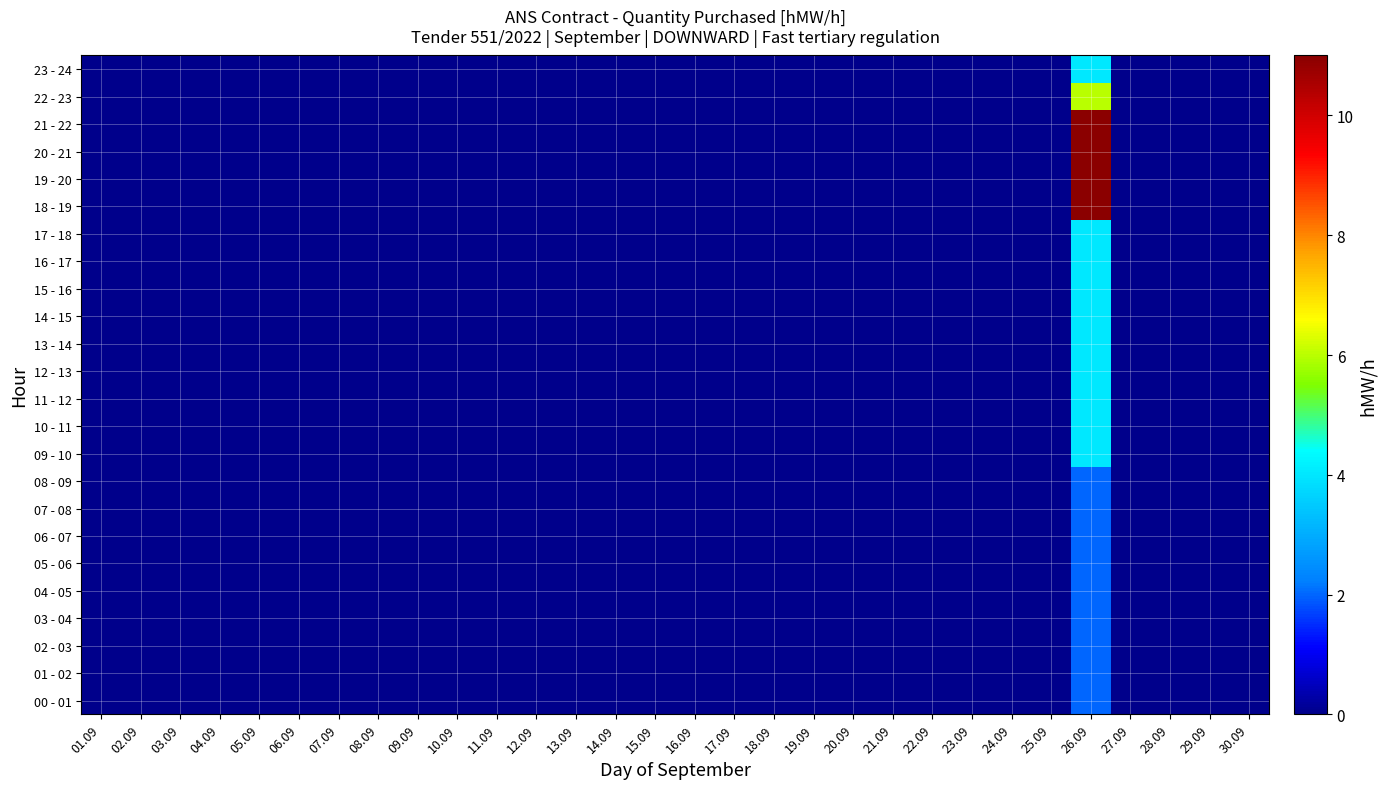

Reading right to left, transcribe all the data shown in this chart.

00 - 01: 30.09=0	29.09=0	28.09=0	27.09=0	26.09=2	25.09=0	24.09=0	23.09=0	22.09=0	21.09=0	20.09=0	19.09=0	18.09=0	17.09=0	16.09=0	15.09=0	14.09=0	13.09=0	12.09=0	11.09=0	10.09=0	09.09=0	08.09=0	07.09=0	06.09=0	05.09=0	04.09=0	03.09=0	02.09=0	01.09=0
01 - 02: 30.09=0	29.09=0	28.09=0	27.09=0	26.09=2	25.09=0	24.09=0	23.09=0	22.09=0	21.09=0	20.09=0	19.09=0	18.09=0	17.09=0	16.09=0	15.09=0	14.09=0	13.09=0	12.09=0	11.09=0	10.09=0	09.09=0	08.09=0	07.09=0	06.09=0	05.09=0	04.09=0	03.09=0	02.09=0	01.09=0
02 - 03: 30.09=0	29.09=0	28.09=0	27.09=0	26.09=2	25.09=0	24.09=0	23.09=0	22.09=0	21.09=0	20.09=0	19.09=0	18.09=0	17.09=0	16.09=0	15.09=0	14.09=0	13.09=0	12.09=0	11.09=0	10.09=0	09.09=0	08.09=0	07.09=0	06.09=0	05.09=0	04.09=0	03.09=0	02.09=0	01.09=0
03 - 04: 30.09=0	29.09=0	28.09=0	27.09=0	26.09=2	25.09=0	24.09=0	23.09=0	22.09=0	21.09=0	20.09=0	19.09=0	18.09=0	17.09=0	16.09=0	15.09=0	14.09=0	13.09=0	12.09=0	11.09=0	10.09=0	09.09=0	08.09=0	07.09=0	06.09=0	05.09=0	04.09=0	03.09=0	02.09=0	01.09=0
04 - 05: 30.09=0	29.09=0	28.09=0	27.09=0	26.09=2	25.09=0	24.09=0	23.09=0	22.09=0	21.09=0	20.09=0	19.09=0	18.09=0	17.09=0	16.09=0	15.09=0	14.09=0	13.09=0	12.09=0	11.09=0	10.09=0	09.09=0	08.09=0	07.09=0	06.09=0	05.09=0	04.09=0	03.09=0	02.09=0	01.09=0
05 - 06: 30.09=0	29.09=0	28.09=0	27.09=0	26.09=2	25.09=0	24.09=0	23.09=0	22.09=0	21.09=0	20.09=0	19.09=0	18.09=0	17.09=0	16.09=0	15.09=0	14.09=0	13.09=0	12.09=0	11.09=0	10.09=0	09.09=0	08.09=0	07.09=0	06.09=0	05.09=0	04.09=0	03.09=0	02.09=0	01.09=0
06 - 07: 30.09=0	29.09=0	28.09=0	27.09=0	26.09=2	25.09=0	24.09=0	23.09=0	22.09=0	21.09=0	20.09=0	19.09=0	18.09=0	17.09=0	16.09=0	15.09=0	14.09=0	13.09=0	12.09=0	11.09=0	10.09=0	09.09=0	08.09=0	07.09=0	06.09=0	05.09=0	04.09=0	03.09=0	02.09=0	01.09=0
07 - 08: 30.09=0	29.09=0	28.09=0	27.09=0	26.09=2	25.09=0	24.09=0	23.09=0	22.09=0	21.09=0	20.09=0	19.09=0	18.09=0	17.09=0	16.09=0	15.09=0	14.09=0	13.09=0	12.09=0	11.09=0	10.09=0	09.09=0	08.09=0	07.09=0	06.09=0	05.09=0	04.09=0	03.09=0	02.09=0	01.09=0
08 - 09: 30.09=0	29.09=0	28.09=0	27.09=0	26.09=2	25.09=0	24.09=0	23.09=0	22.09=0	21.09=0	20.09=0	19.09=0	18.09=0	17.09=0	16.09=0	15.09=0	14.09=0	13.09=0	12.09=0	11.09=0	10.09=0	09.09=0	08.09=0	07.09=0	06.09=0	05.09=0	04.09=0	03.09=0	02.09=0	01.09=0
09 - 10: 30.09=0	29.09=0	28.09=0	27.09=0	26.09=4	25.09=0	24.09=0	23.09=0	22.09=0	21.09=0	20.09=0	19.09=0	18.09=0	17.09=0	16.09=0	15.09=0	14.09=0	13.09=0	12.09=0	11.09=0	10.09=0	09.09=0	08.09=0	07.09=0	06.09=0	05.09=0	04.09=0	03.09=0	02.09=0	01.09=0
10 - 11: 30.09=0	29.09=0	28.09=0	27.09=0	26.09=4	25.09=0	24.09=0	23.09=0	22.09=0	21.09=0	20.09=0	19.09=0	18.09=0	17.09=0	16.09=0	15.09=0	14.09=0	13.09=0	12.09=0	11.09=0	10.09=0	09.09=0	08.09=0	07.09=0	06.09=0	05.09=0	04.09=0	03.09=0	02.09=0	01.09=0
11 - 12: 30.09=0	29.09=0	28.09=0	27.09=0	26.09=4	25.09=0	24.09=0	23.09=0	22.09=0	21.09=0	20.09=0	19.09=0	18.09=0	17.09=0	16.09=0	15.09=0	14.09=0	13.09=0	12.09=0	11.09=0	10.09=0	09.09=0	08.09=0	07.09=0	06.09=0	05.09=0	04.09=0	03.09=0	02.09=0	01.09=0
12 - 13: 30.09=0	29.09=0	28.09=0	27.09=0	26.09=4	25.09=0	24.09=0	23.09=0	22.09=0	21.09=0	20.09=0	19.09=0	18.09=0	17.09=0	16.09=0	15.09=0	14.09=0	13.09=0	12.09=0	11.09=0	10.09=0	09.09=0	08.09=0	07.09=0	06.09=0	05.09=0	04.09=0	03.09=0	02.09=0	01.09=0
13 - 14: 30.09=0	29.09=0	28.09=0	27.09=0	26.09=4	25.09=0	24.09=0	23.09=0	22.09=0	21.09=0	20.09=0	19.09=0	18.09=0	17.09=0	16.09=0	15.09=0	14.09=0	13.09=0	12.09=0	11.09=0	10.09=0	09.09=0	08.09=0	07.09=0	06.09=0	05.09=0	04.09=0	03.09=0	02.09=0	01.09=0
14 - 15: 30.09=0	29.09=0	28.09=0	27.09=0	26.09=4	25.09=0	24.09=0	23.09=0	22.09=0	21.09=0	20.09=0	19.09=0	18.09=0	17.09=0	16.09=0	15.09=0	14.09=0	13.09=0	12.09=0	11.09=0	10.09=0	09.09=0	08.09=0	07.09=0	06.09=0	05.09=0	04.09=0	03.09=0	02.09=0	01.09=0
15 - 16: 30.09=0	29.09=0	28.09=0	27.09=0	26.09=4	25.09=0	24.09=0	23.09=0	22.09=0	21.09=0	20.09=0	19.09=0	18.09=0	17.09=0	16.09=0	15.09=0	14.09=0	13.09=0	12.09=0	11.09=0	10.09=0	09.09=0	08.09=0	07.09=0	06.09=0	05.09=0	04.09=0	03.09=0	02.09=0	01.09=0
16 - 17: 30.09=0	29.09=0	28.09=0	27.09=0	26.09=4	25.09=0	24.09=0	23.09=0	22.09=0	21.09=0	20.09=0	19.09=0	18.09=0	17.09=0	16.09=0	15.09=0	14.09=0	13.09=0	12.09=0	11.09=0	10.09=0	09.09=0	08.09=0	07.09=0	06.09=0	05.09=0	04.09=0	03.09=0	02.09=0	01.09=0
17 - 18: 30.09=0	29.09=0	28.09=0	27.09=0	26.09=4	25.09=0	24.09=0	23.09=0	22.09=0	21.09=0	20.09=0	19.09=0	18.09=0	17.09=0	16.09=0	15.09=0	14.09=0	13.09=0	12.09=0	11.09=0	10.09=0	09.09=0	08.09=0	07.09=0	06.09=0	05.09=0	04.09=0	03.09=0	02.09=0	01.09=0
18 - 19: 30.09=0	29.09=0	28.09=0	27.09=0	26.09=11	25.09=0	24.09=0	23.09=0	22.09=0	21.09=0	20.09=0	19.09=0	18.09=0	17.09=0	16.09=0	15.09=0	14.09=0	13.09=0	12.09=0	11.09=0	10.09=0	09.09=0	08.09=0	07.09=0	06.09=0	05.09=0	04.09=0	03.09=0	02.09=0	01.09=0
19 - 20: 30.09=0	29.09=0	28.09=0	27.09=0	26.09=11	25.09=0	24.09=0	23.09=0	22.09=0	21.09=0	20.09=0	19.09=0	18.09=0	17.09=0	16.09=0	15.09=0	14.09=0	13.09=0	12.09=0	11.09=0	10.09=0	09.09=0	08.09=0	07.09=0	06.09=0	05.09=0	04.09=0	03.09=0	02.09=0	01.09=0
20 - 21: 30.09=0	29.09=0	28.09=0	27.09=0	26.09=11	25.09=0	24.09=0	23.09=0	22.09=0	21.09=0	20.09=0	19.09=0	18.09=0	17.09=0	16.09=0	15.09=0	14.09=0	13.09=0	12.09=0	11.09=0	10.09=0	09.09=0	08.09=0	07.09=0	06.09=0	05.09=0	04.09=0	03.09=0	02.09=0	01.09=0
21 - 22: 30.09=0	29.09=0	28.09=0	27.09=0	26.09=11	25.09=0	24.09=0	23.09=0	22.09=0	21.09=0	20.09=0	19.09=0	18.09=0	17.09=0	16.09=0	15.09=0	14.09=0	13.09=0	12.09=0	11.09=0	10.09=0	09.09=0	08.09=0	07.09=0	06.09=0	05.09=0	04.09=0	03.09=0	02.09=0	01.09=0
22 - 23: 30.09=0	29.09=0	28.09=0	27.09=0	26.09=6	25.09=0	24.09=0	23.09=0	22.09=0	21.09=0	20.09=0	19.09=0	18.09=0	17.09=0	16.09=0	15.09=0	14.09=0	13.09=0	12.09=0	11.09=0	10.09=0	09.09=0	08.09=0	07.09=0	06.09=0	05.09=0	04.09=0	03.09=0	02.09=0	01.09=0
23 - 24: 30.09=0	29.09=0	28.09=0	27.09=0	26.09=4	25.09=0	24.09=0	23.09=0	22.09=0	21.09=0	20.09=0	19.09=0	18.09=0	17.09=0	16.09=0	15.09=0	14.09=0	13.09=0	12.09=0	11.09=0	10.09=0	09.09=0	08.09=0	07.09=0	06.09=0	05.09=0	04.09=0	03.09=0	02.09=0	01.09=0